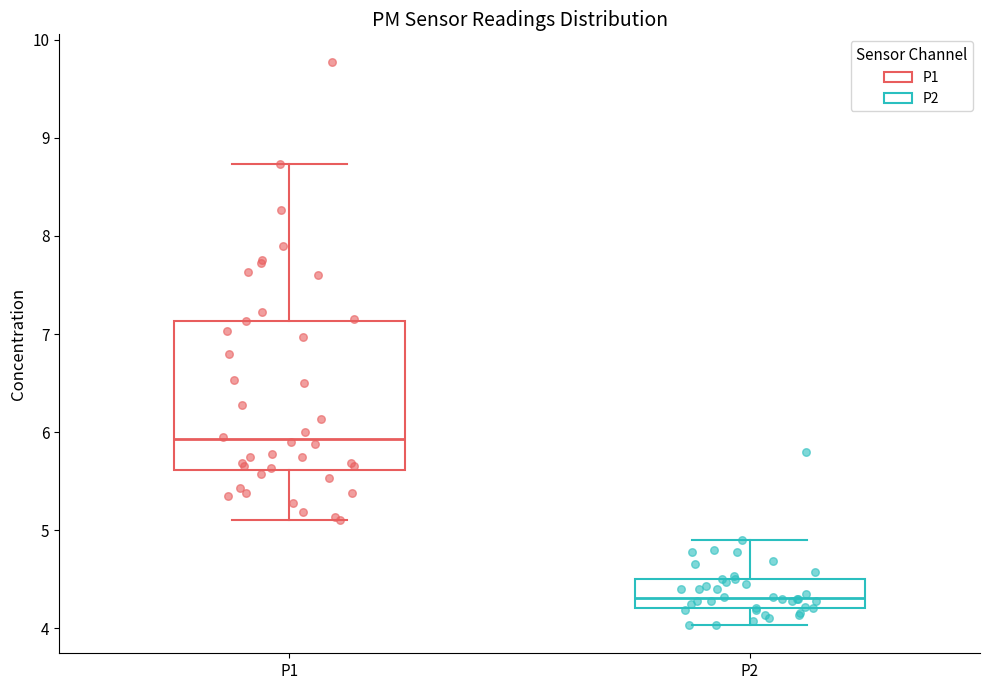

Which box is the tallest, from its lower edge to its upper edge?

P1